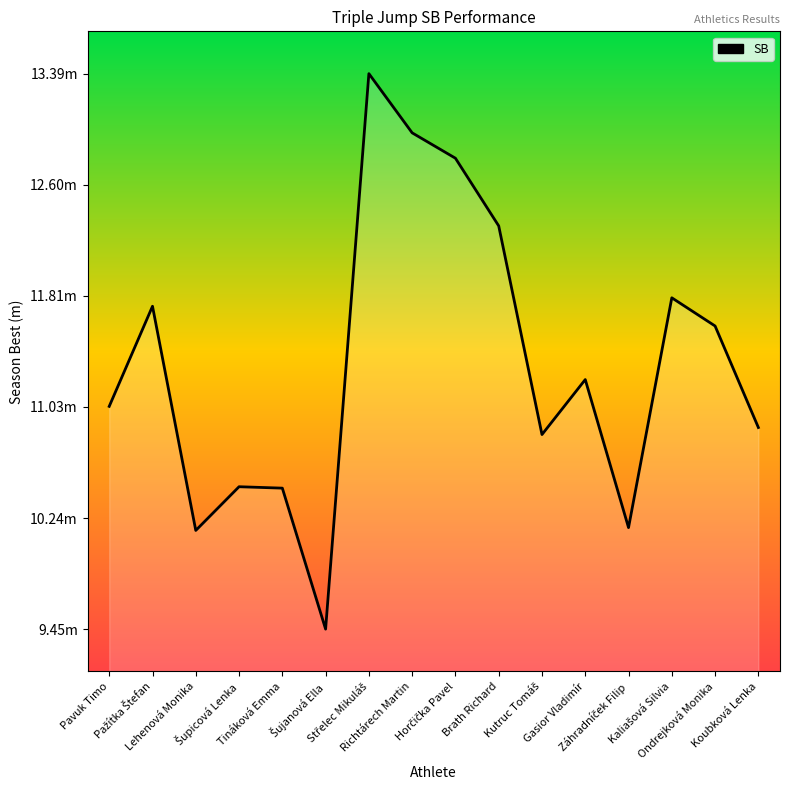

What is the difference between the values at Lehenová Monika and Richtárech Martin?

2.8